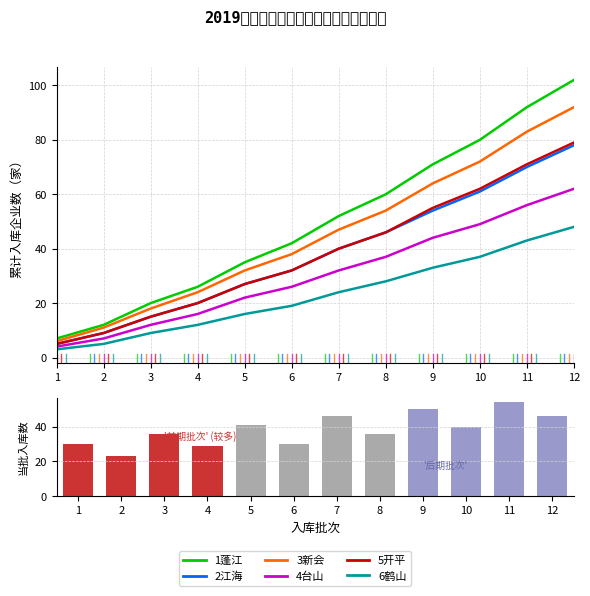

How many series are shown in this chart?

6